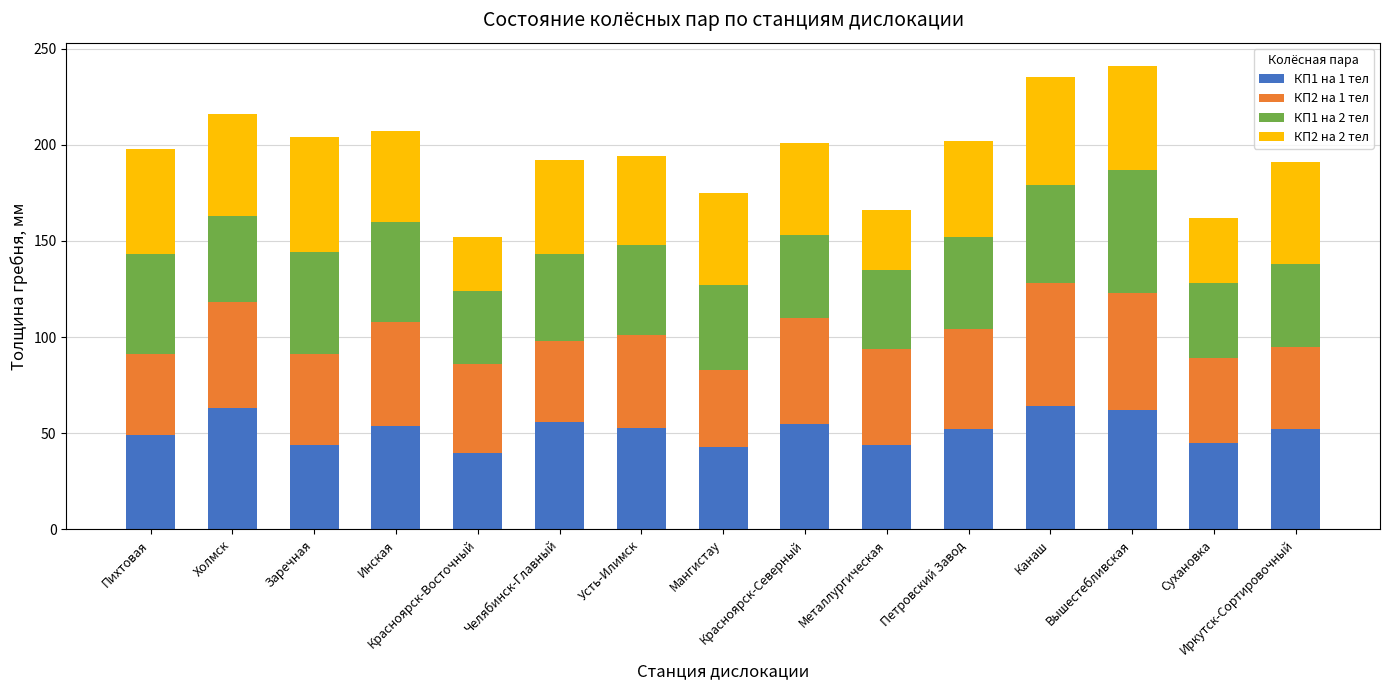

The КП1 на 1 тел series shows 52 at Иркутск-Сортировочный. True or false?

True